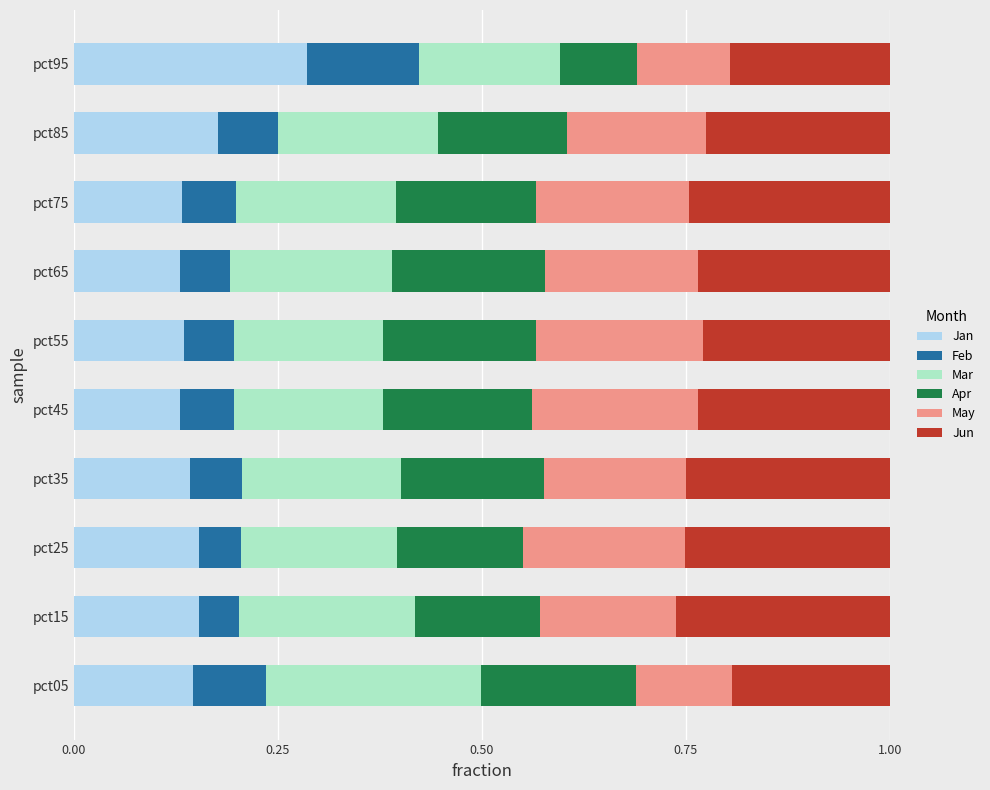

What is the sum of all Jan values?

1.6